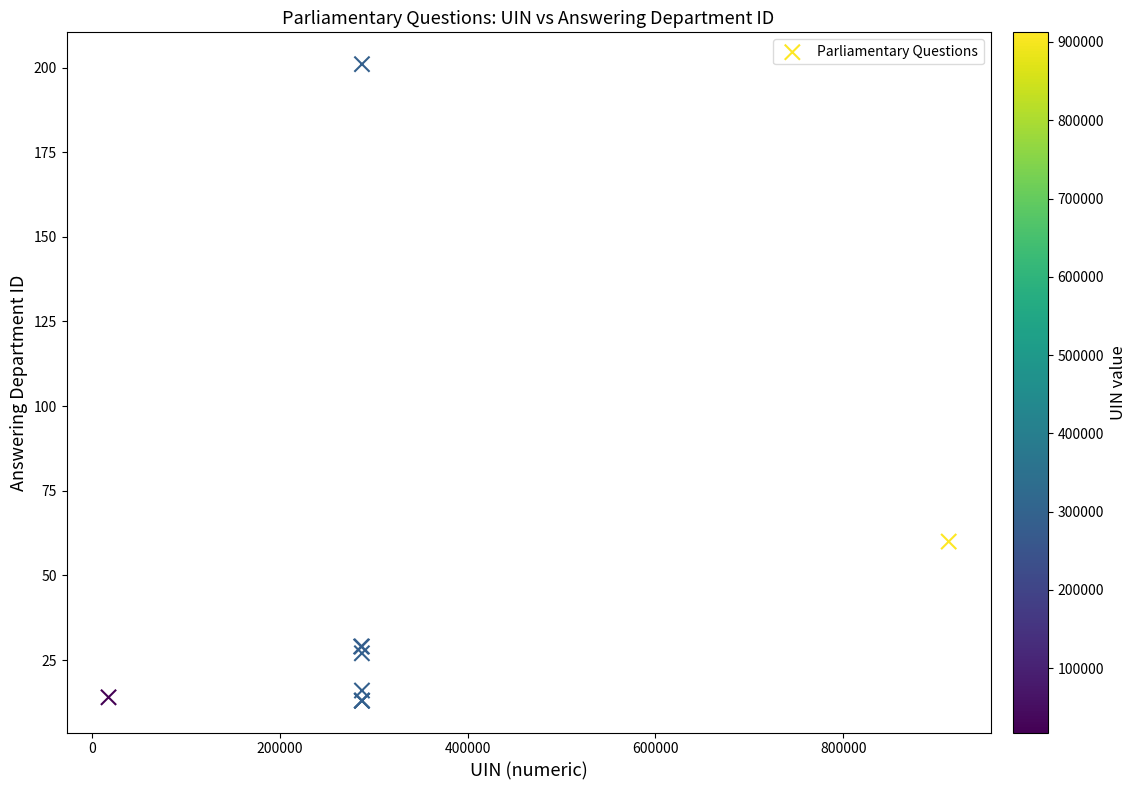

What Y value in the scatter plot is closest to 107?

60